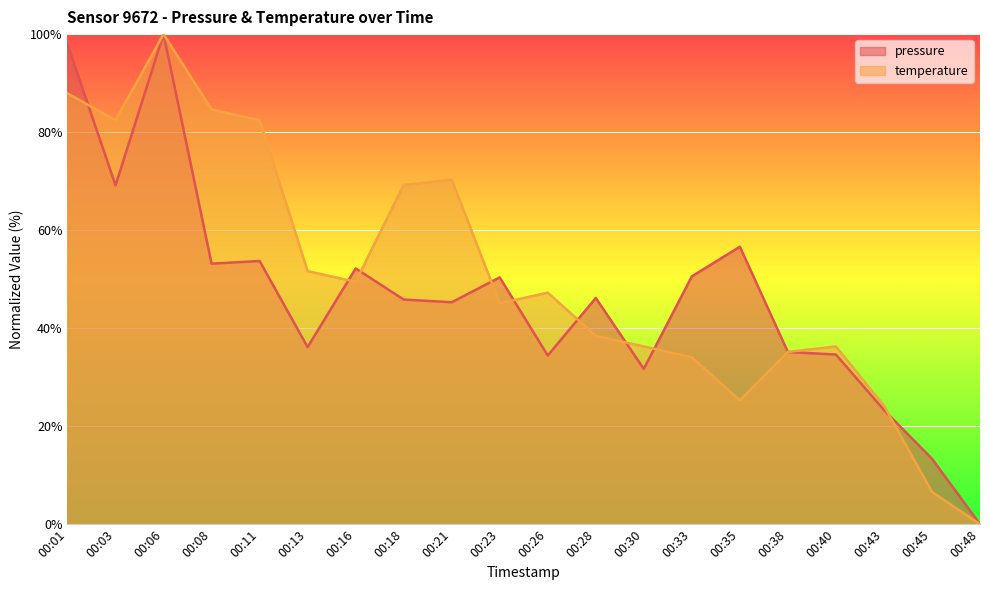

Reading left to right, what are all the values shown in this chart?

pressure: 97.9	69.1	100.0	53.2	53.7	36.1	52.2	45.8	45.3	50.4	34.4	46.2	31.7	50.6	56.6	35.1	34.6	23.3	13.4	0.0
temperature: 87.9	82.4	100.0	84.6	82.4	51.6	49.5	69.2	70.3	45.1	47.3	38.5	36.3	34.1	25.3	35.2	36.3	24.2	6.6	0.0